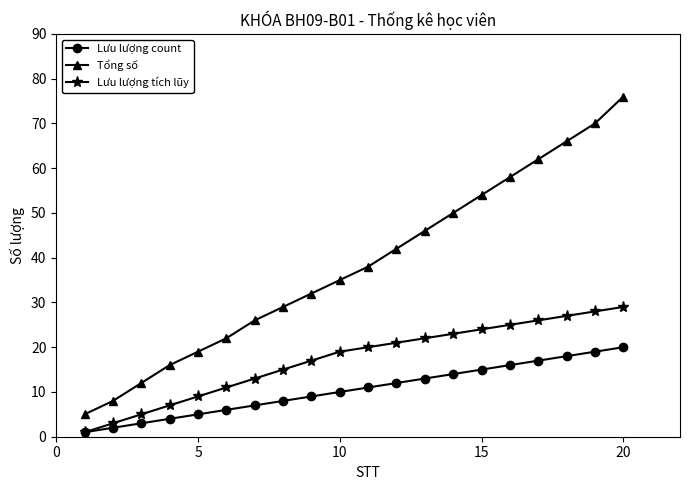

Rank the series by their maximum value, from lowest to highest.

Lưu lượng count, Lưu lượng tích lũy, Tổng số